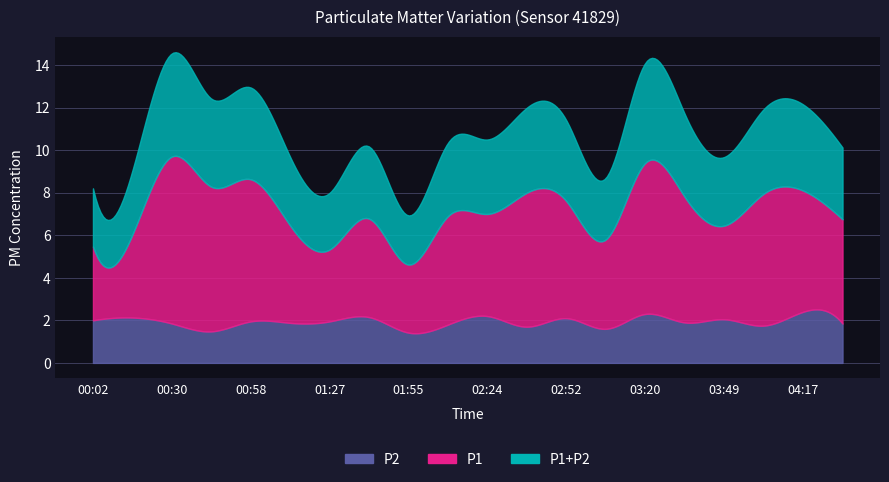

What is the minimum value shown in the chart?

1.4